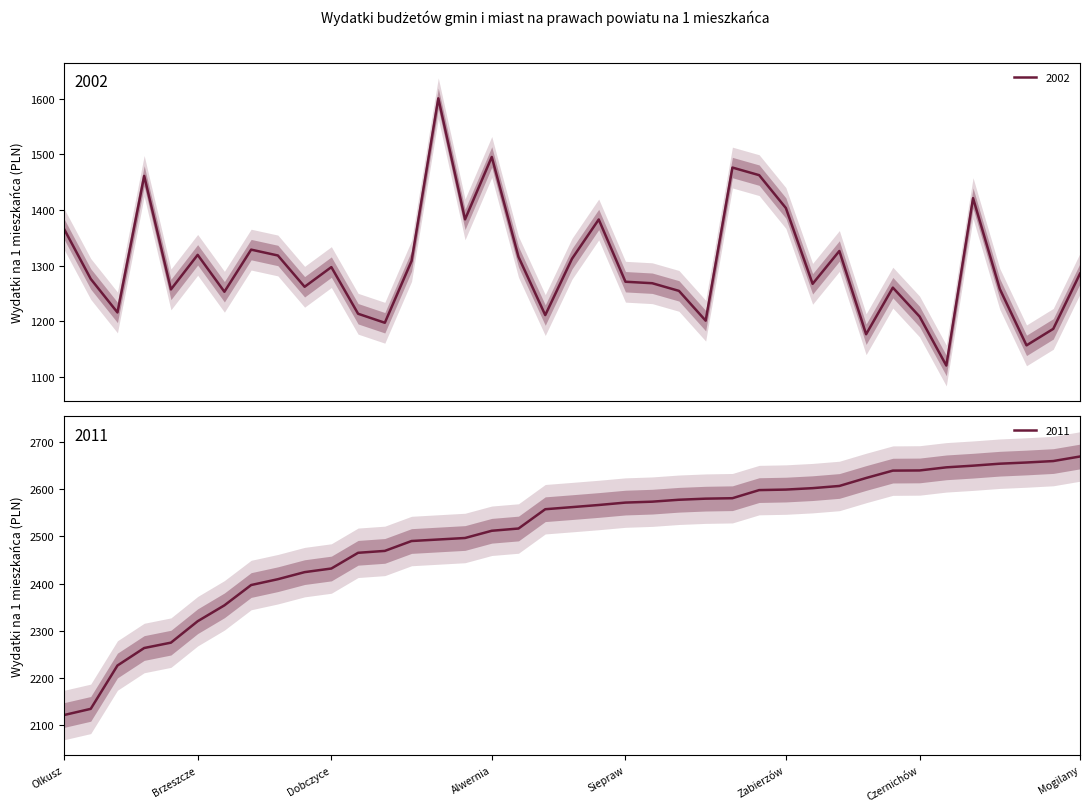

True or false: 2002 has more than 0 interior local peaks.

True